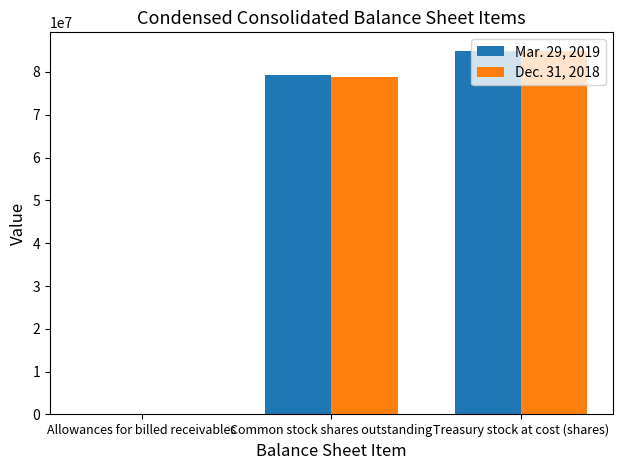

What is the average value of the Mar. 29, 2019 series?

54798988